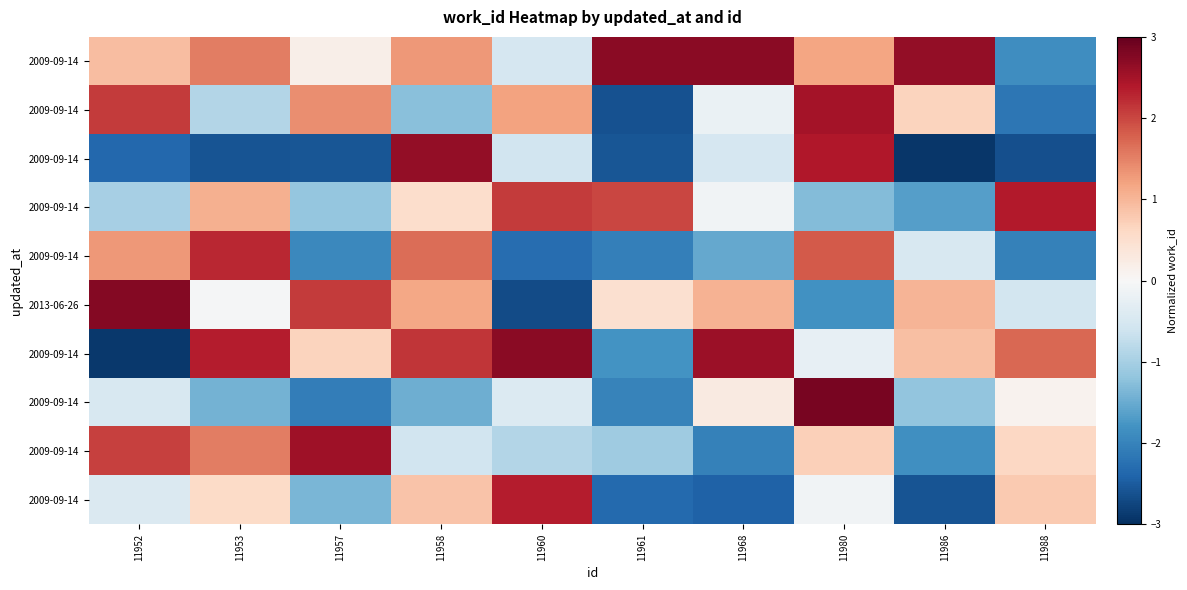

How many values in row_0 are below zero?

2